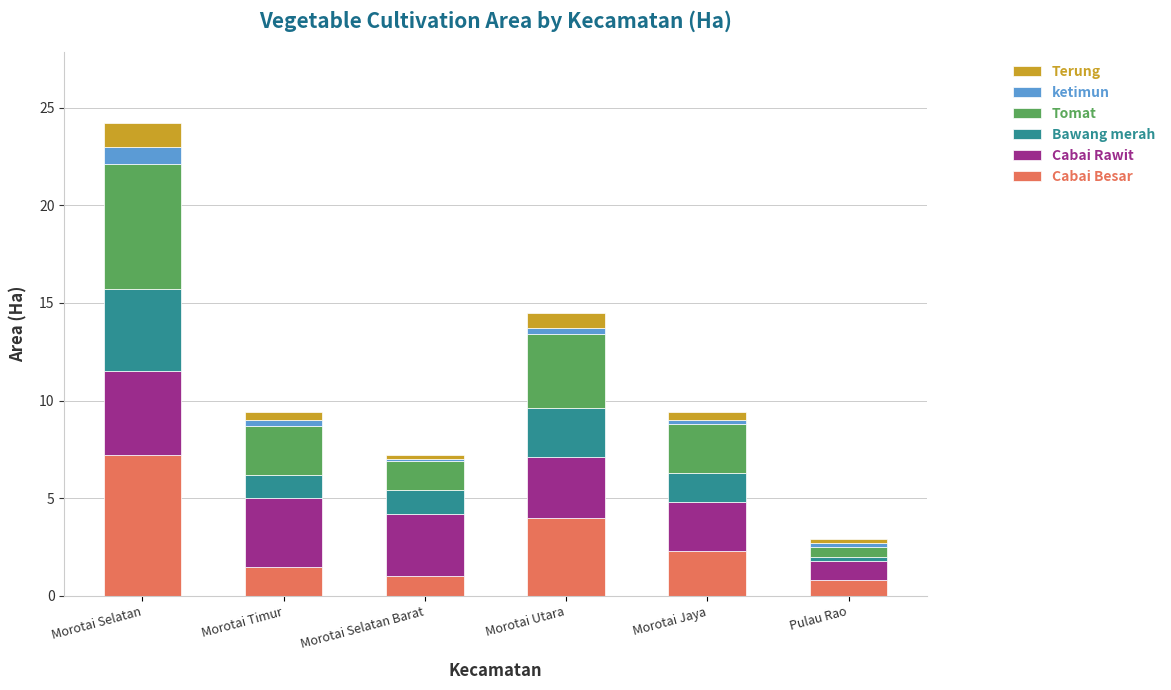

At which label does Cabai Besar reach its peak?

Morotai Selatan